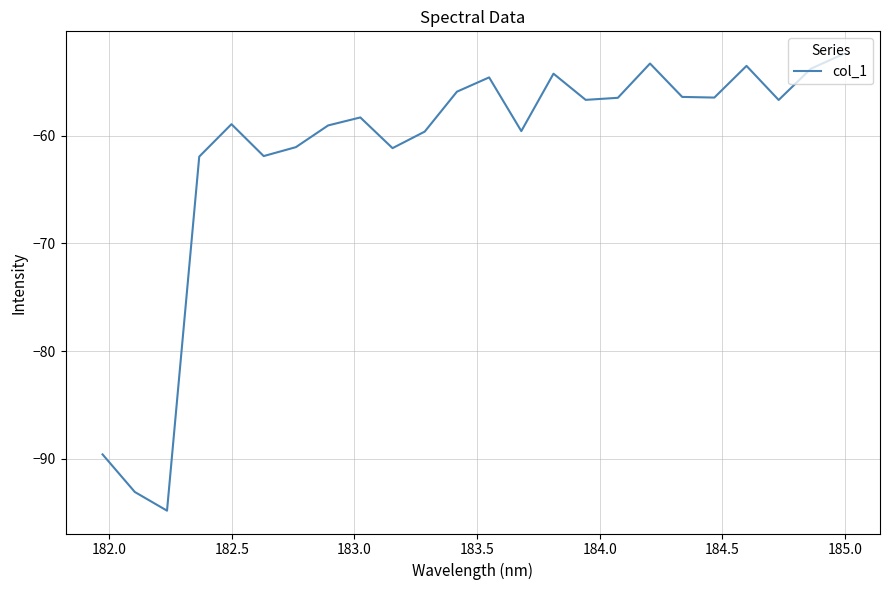

What is the smallest value displayed?

-94.8